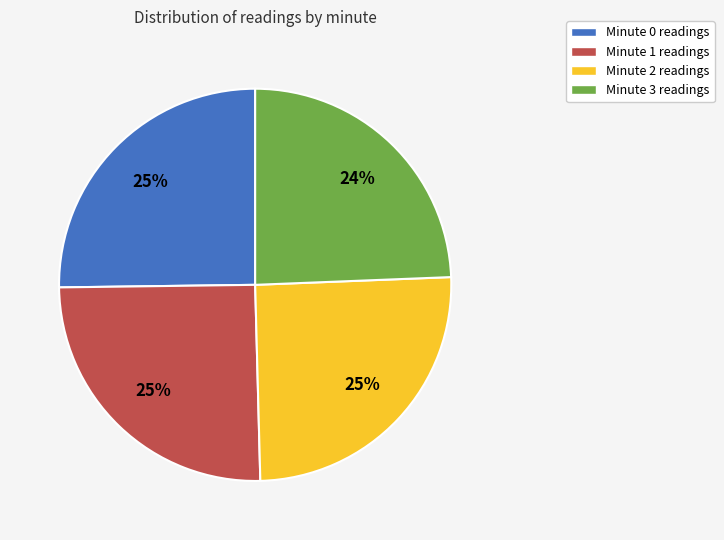

What percentage is the Minute 3 readings slice, to the nearest percent?

24%